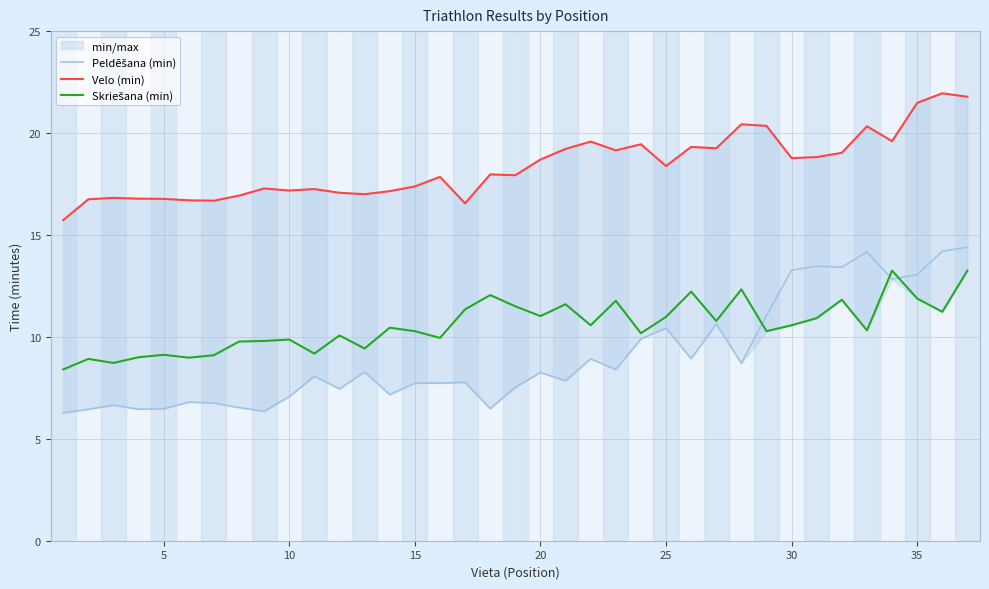

Is this an area chart (filled region under the line)?

No